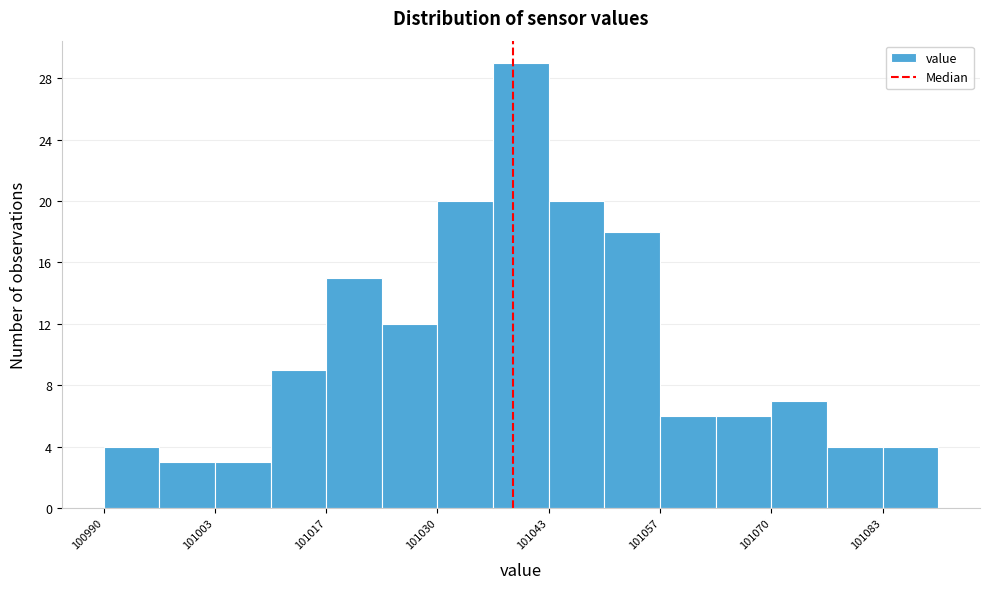

Read against the x-axis, roughly where is the centre of the tallest bar?

101040